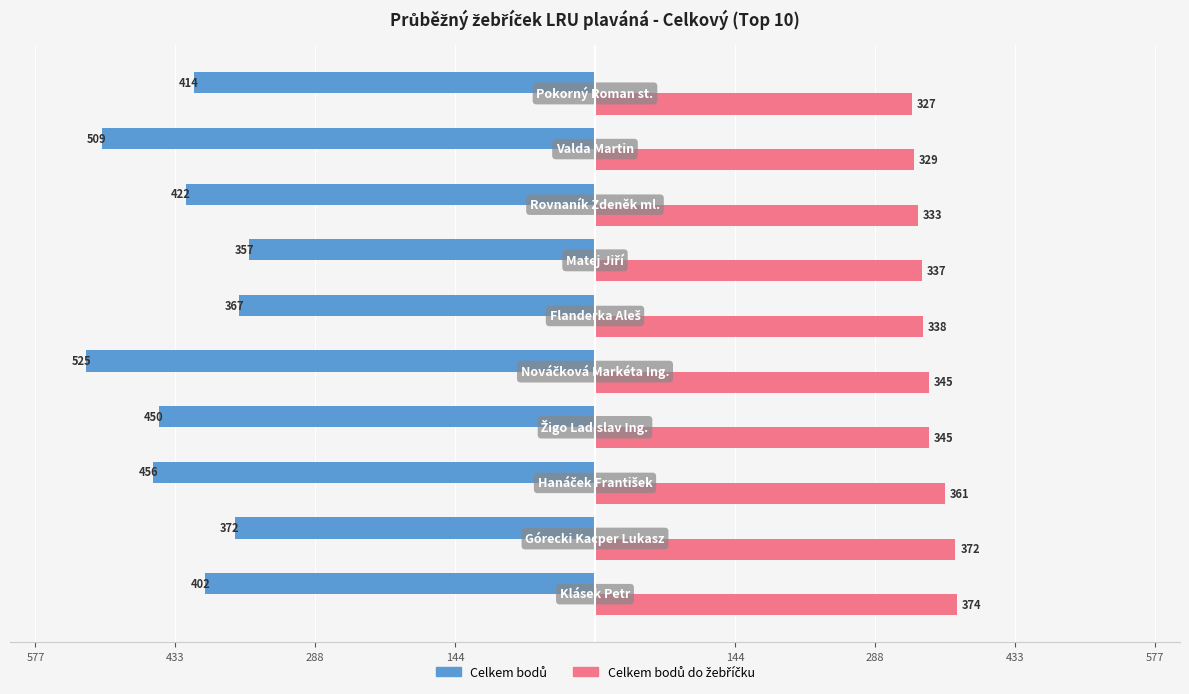

What are all the series names shown in the legend?

Celkem bodů, Celkem bodů do žebříčku